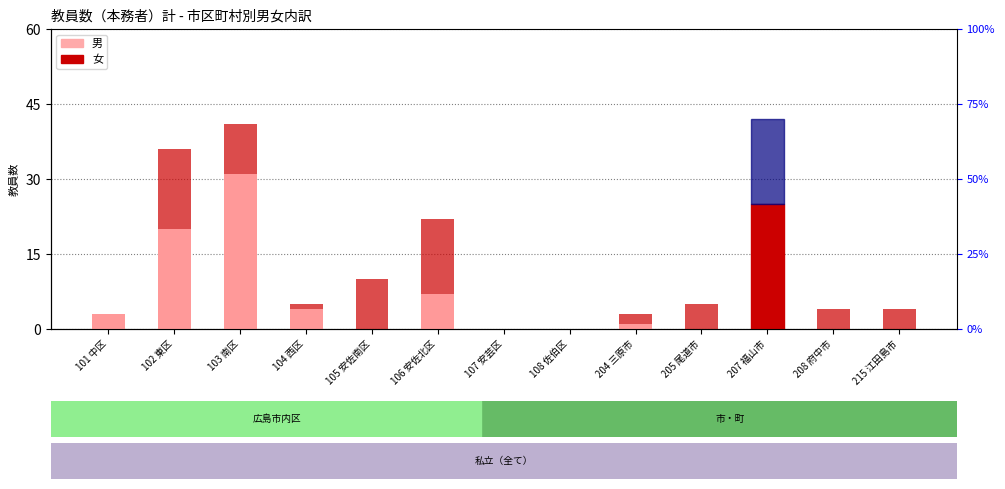

True or false: 男 has a value of 0 at 105 安佐南区.

True